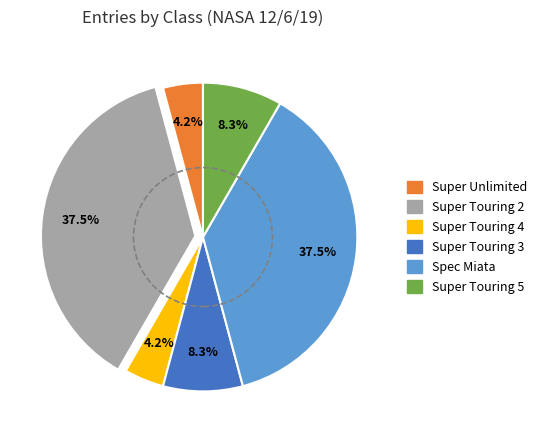

Approximately how many times larger is the value at Super Touring 2 compared to Super Touring 3?

4.5